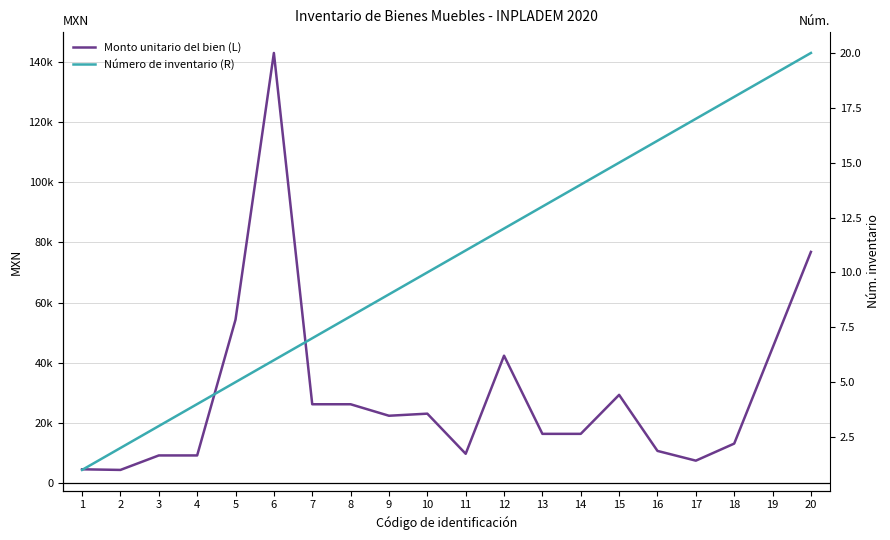

List the labels in order of Monto unitario del bien (L) value, largest first.

6, 20, 5, 19, 12, 15, 7, 8, 10, 9, 13, 14, 18, 16, 11, 3, 4, 17, 1, 2